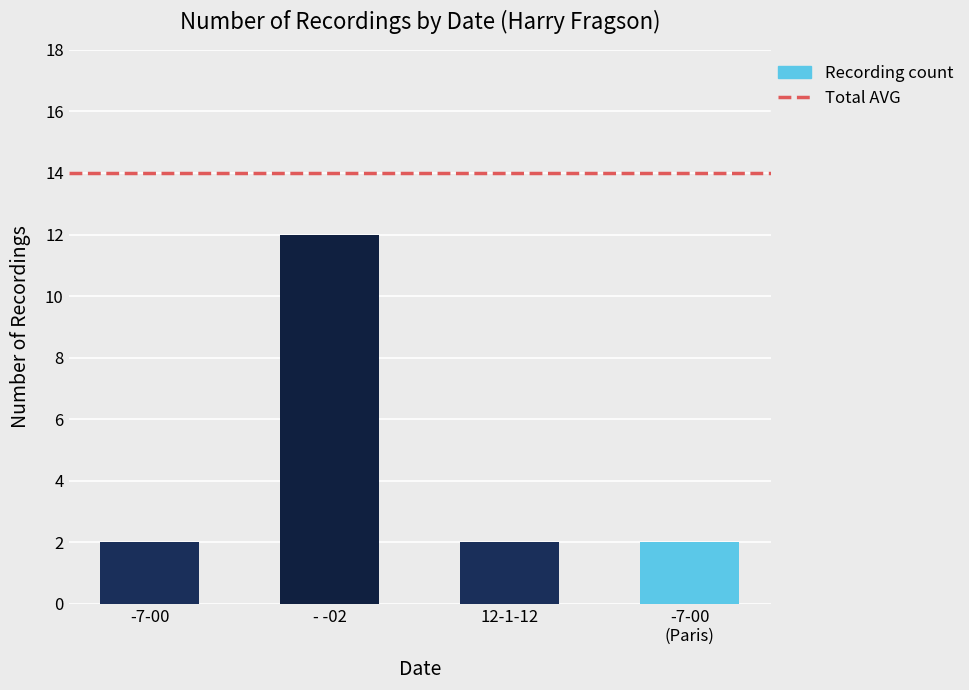

Which has a higher value, - -02 or 12-1-12?

- -02